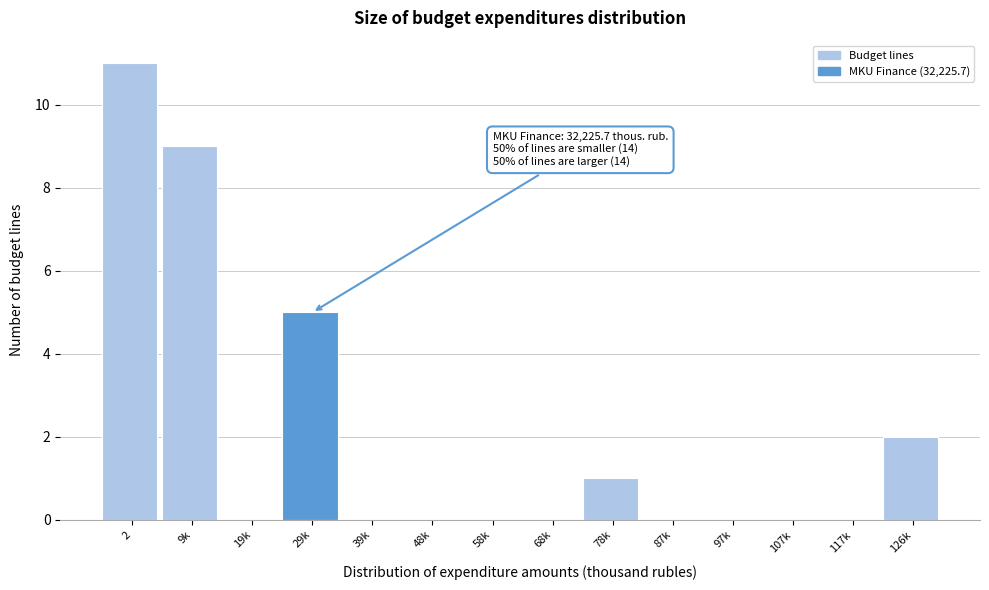

Reading left to right, what are all the values shown in this chart?

2=11	9k=9	19k=0	29k=5	39k=0	48k=0	58k=0	68k=0	78k=1	87k=0	97k=0	107k=0	117k=0	126k=2